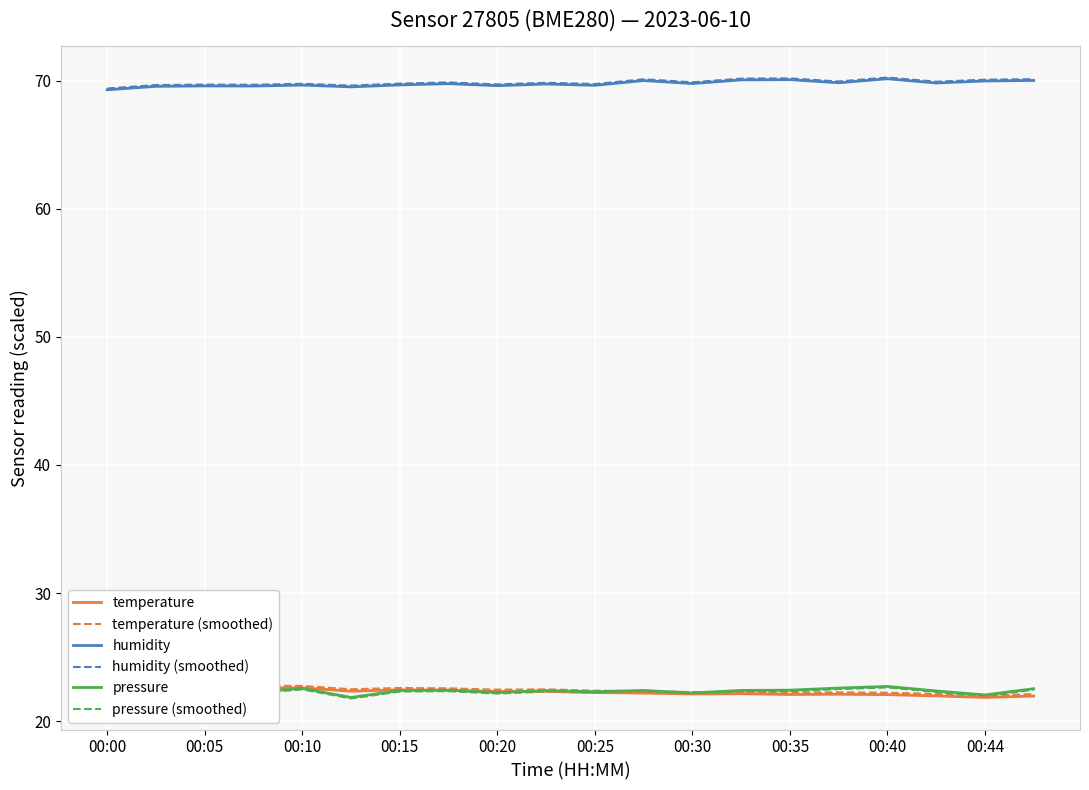

Reading right to left, what are all the values shown in this chart?

temperature: 22.0	21.9	22.0	22.1	22.1	22.1	22.1	22.1	22.2	22.2	22.3	22.3	22.4	22.4	22.3	22.6	22.6	22.6	22.6	22.7
temperature (smoothed): 22.1	22.0	22.1	22.2	22.2	22.2	22.3	22.3	22.3	22.4	22.5	22.5	22.6	22.6	22.5	22.8	22.8	22.8	22.8	22.9
humidity: 70.0	70.0	69.8	70.2	69.8	70.1	70.1	69.8	70.0	69.6	69.7	69.6	69.8	69.7	69.5	69.7	69.6	69.6	69.6	69.3
humidity (smoothed): 70.1	70.1	69.9	70.2	69.9	70.2	70.2	69.9	70.1	69.7	69.8	69.7	69.9	69.8	69.6	69.8	69.7	69.7	69.7	69.4
pressure: 22.5	22.0	22.4	22.7	22.6	22.4	22.4	22.2	22.4	22.3	22.4	22.2	22.4	22.4	21.9	22.6	22.3	22.4	22.5	22.6
pressure (smoothed): 22.5	22.0	22.3	22.6	22.5	22.3	22.3	22.1	22.3	22.2	22.3	22.2	22.3	22.3	21.8	22.5	22.2	22.3	22.4	22.5